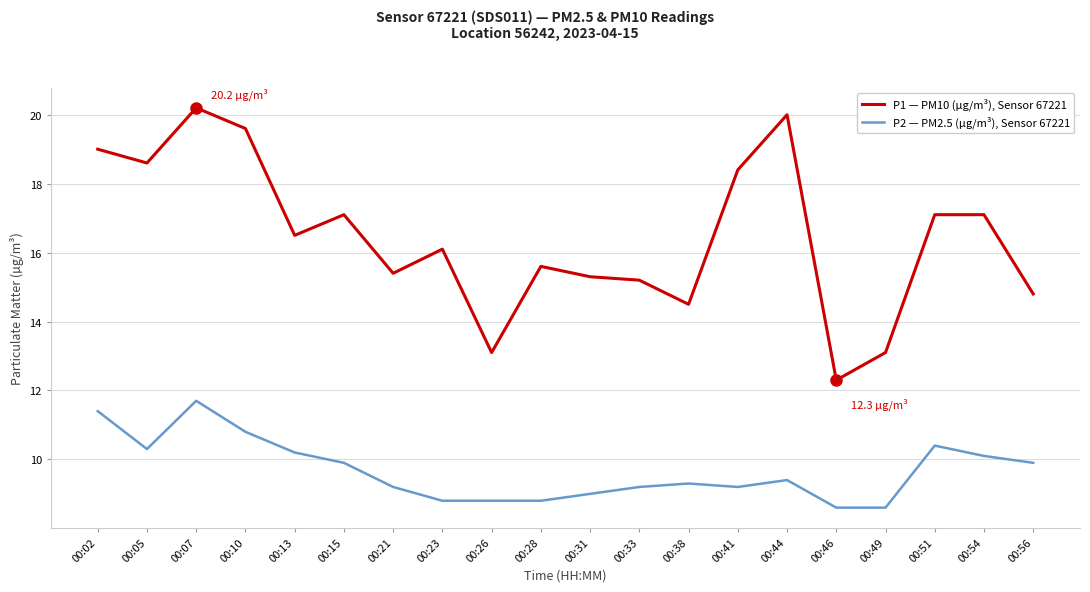

What is the difference between the second highest and minimum values in the P1 — PM10 (µg/m³), Sensor 67221 series?

7.7